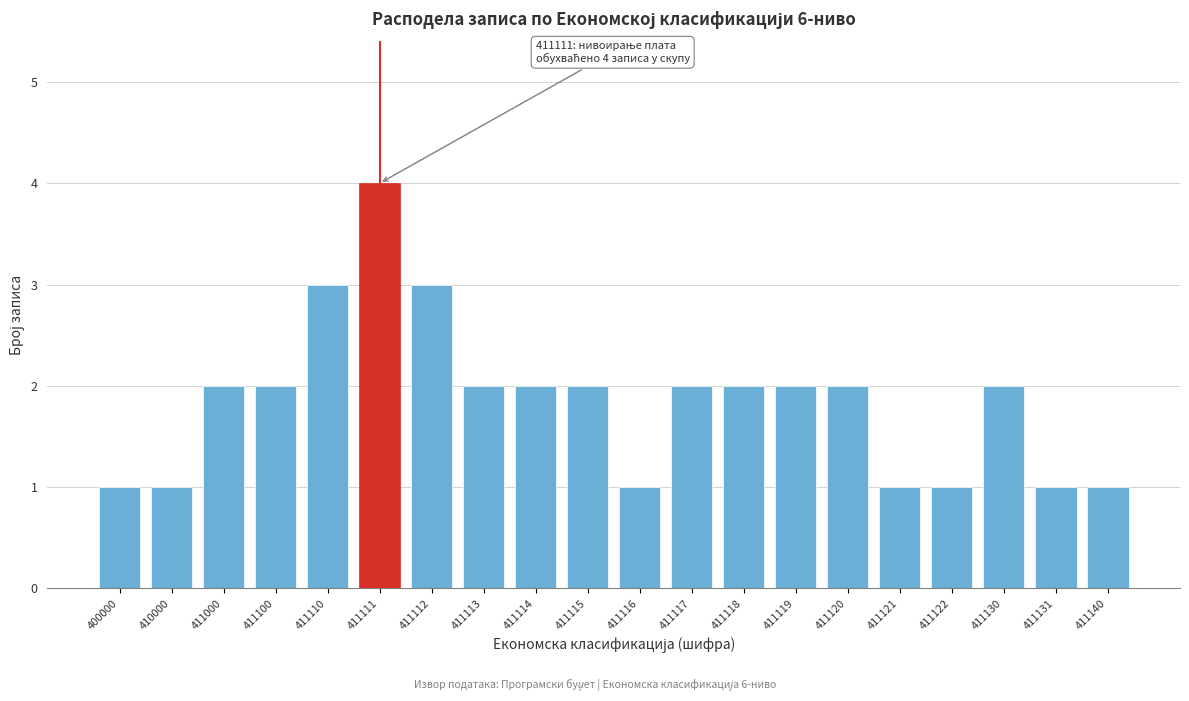

Reading left to right, what are all the values shown in this chart?

1	1	2	2	3	4	3	2	2	2	1	2	2	2	2	1	1	2	1	1